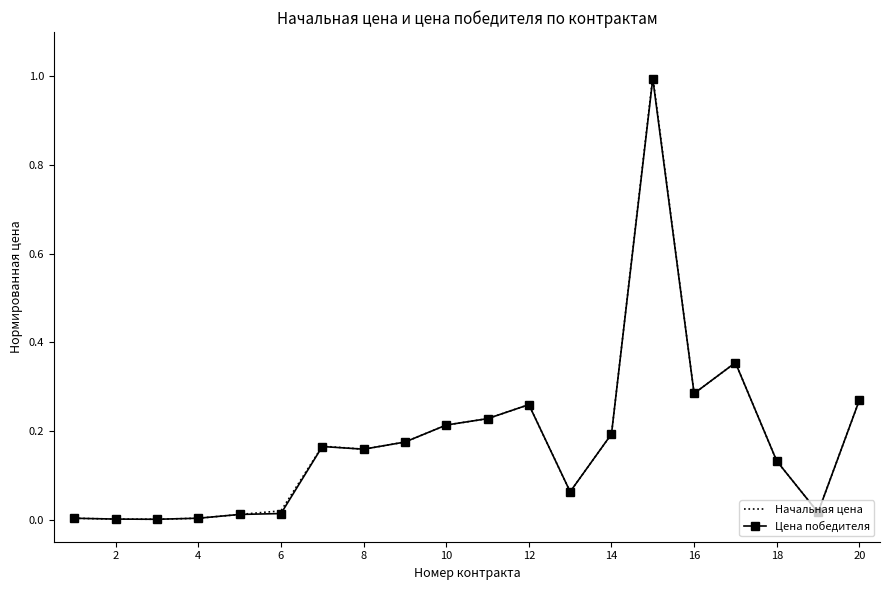

What is the sum of all Цена победителя values?

3.5